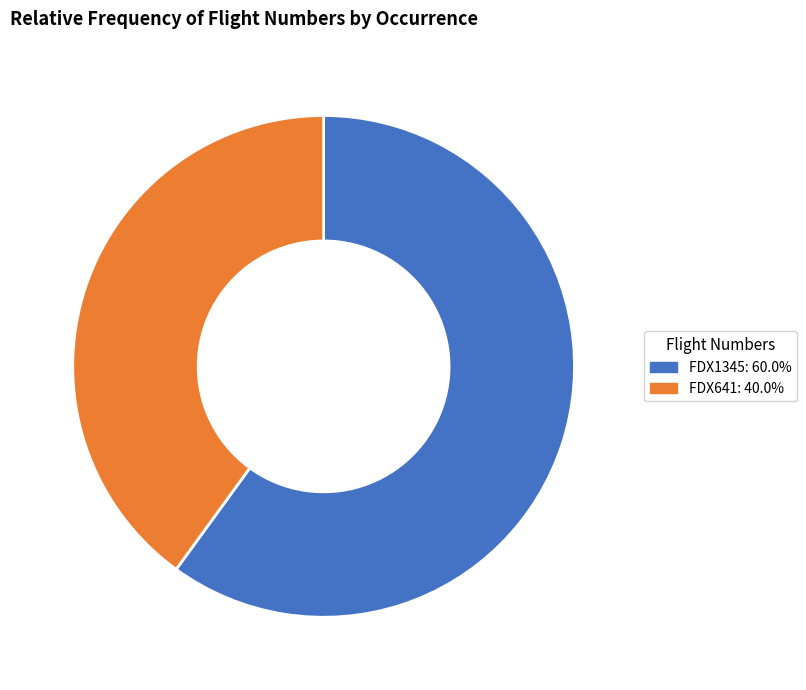

The FDX1345 slice represents 50% of the pie. True or false?

False